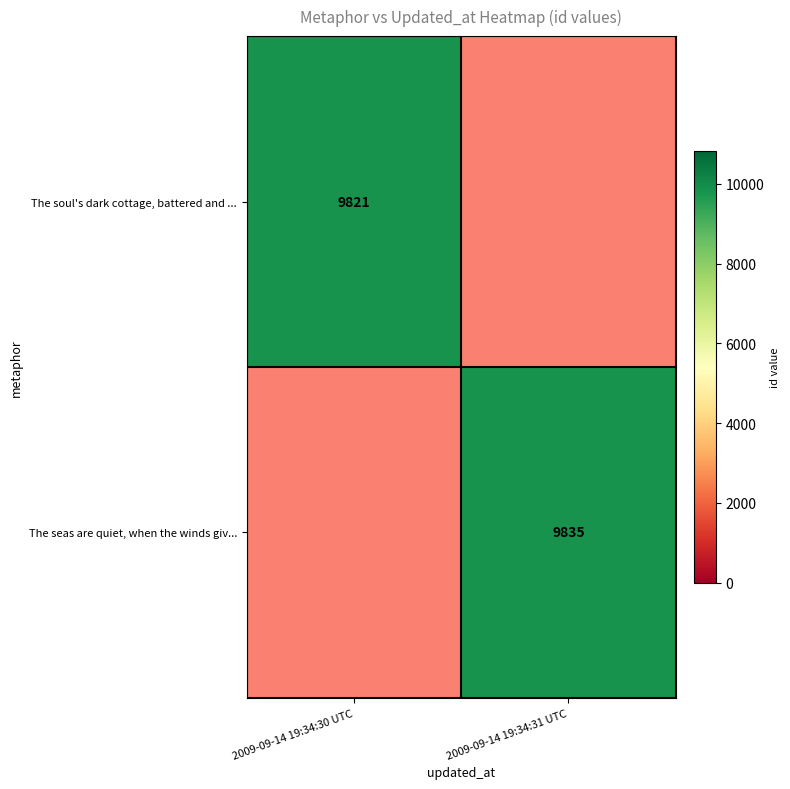

True or false: The soul's dark cottage, battered and ... has a value of 3674 at 2009-09-14 19:34:30 UTC.

False